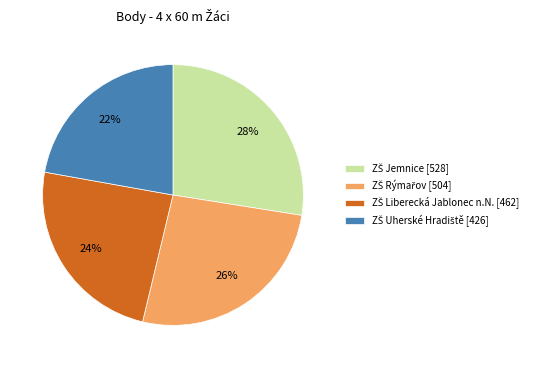

Is there a majority slice in this chart?

No